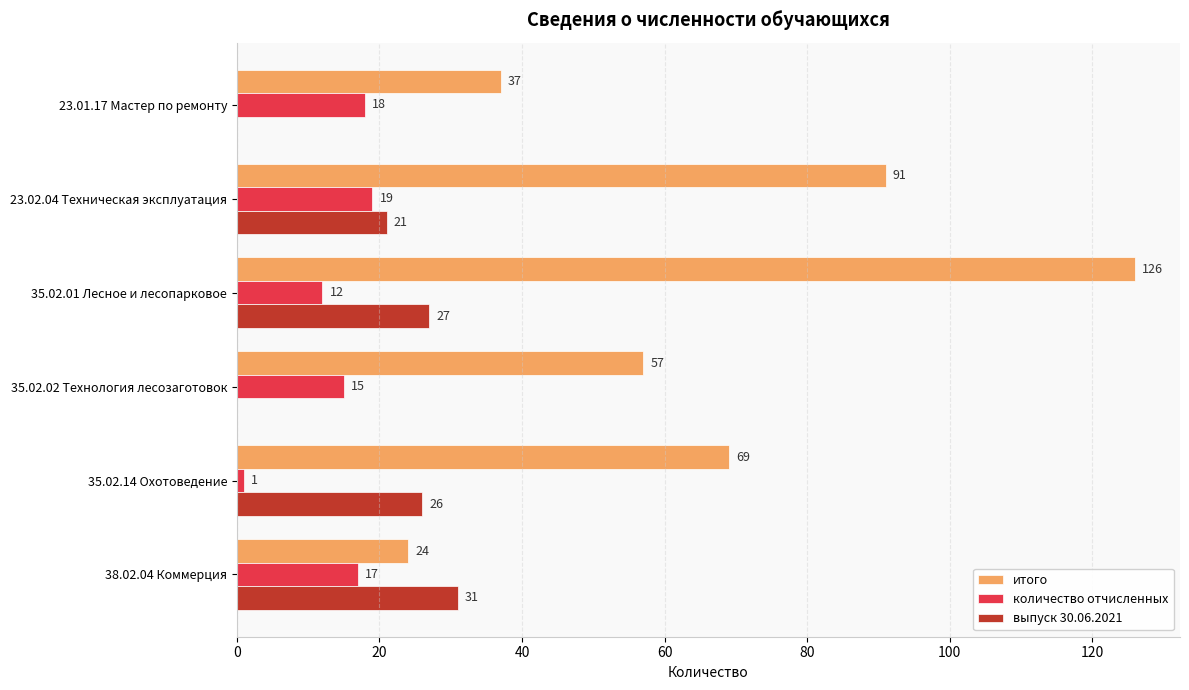

Which series has the largest range (max minus min)?

итого